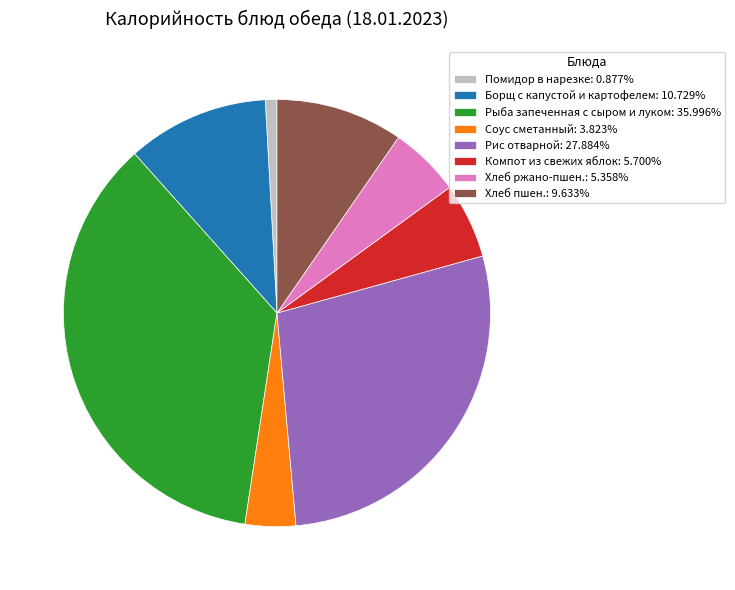

Which category has the biggest portion of the pie?

Рыба запеченная с сыром и луком